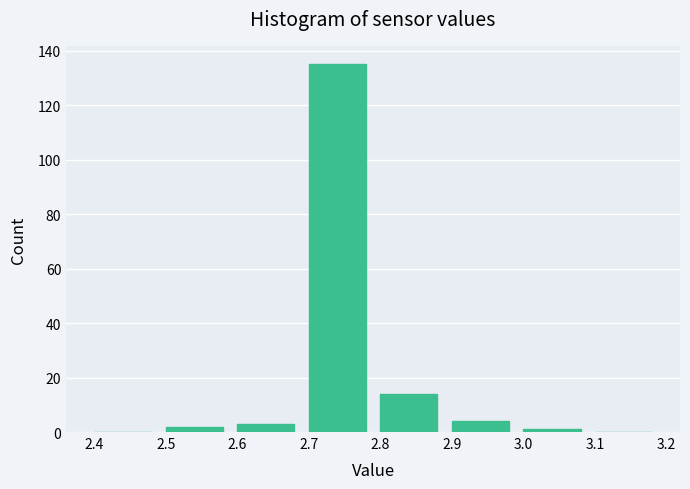

Reading left to right, transcribe this chart: for each bar, give the range it covers on the x-axis and its height. The values are not printed on the chart, so give them approximately, as read against the axis.

2.4 to 2.5: 0
2.5 to 2.6: 2
2.6 to 2.7: 4
2.7 to 2.8: 136
2.8 to 2.9: 14
2.9 to 3.0: 4
3.0 to 3.1: under 2
3.1 to 3.2: 0